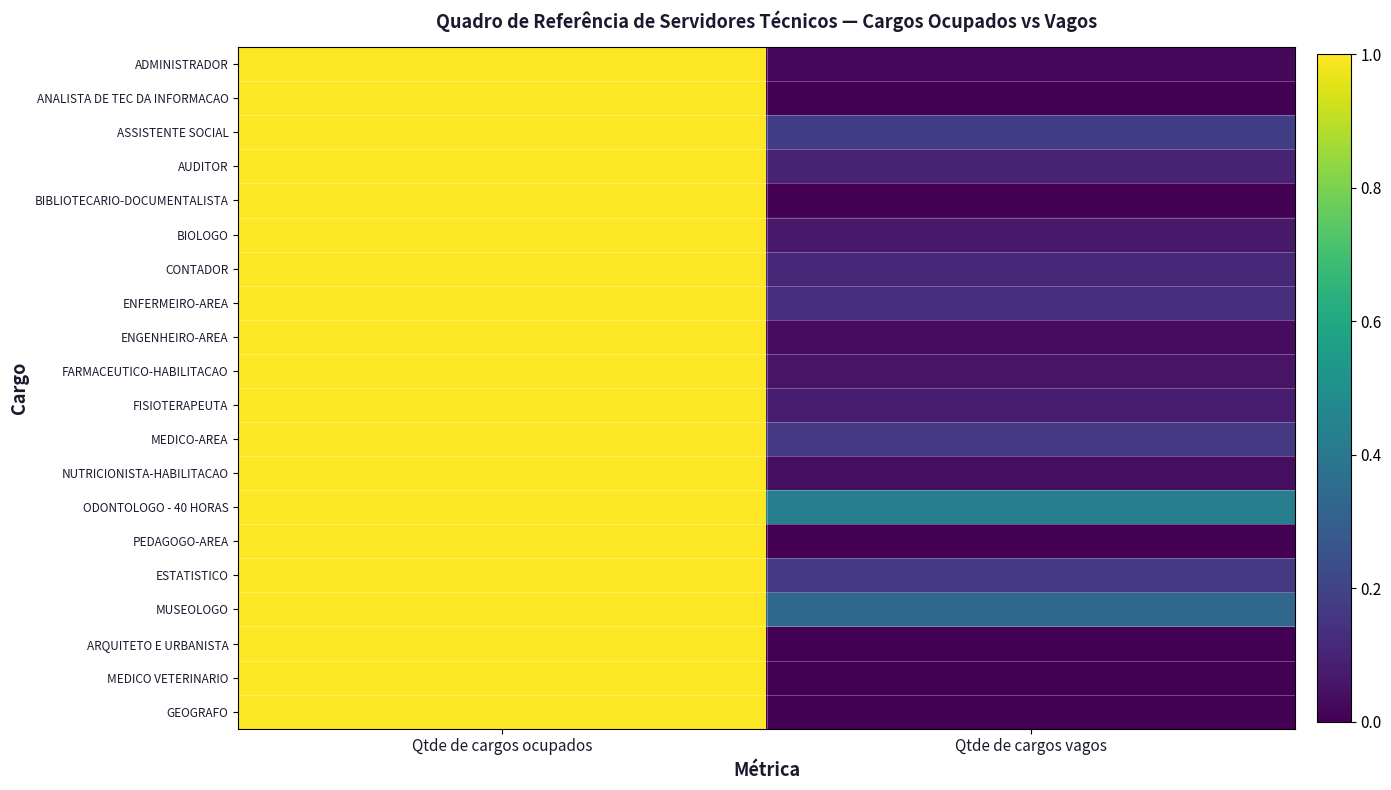

Which series has the largest total across all categories?

ODONTOLOGO - 40 HORAS